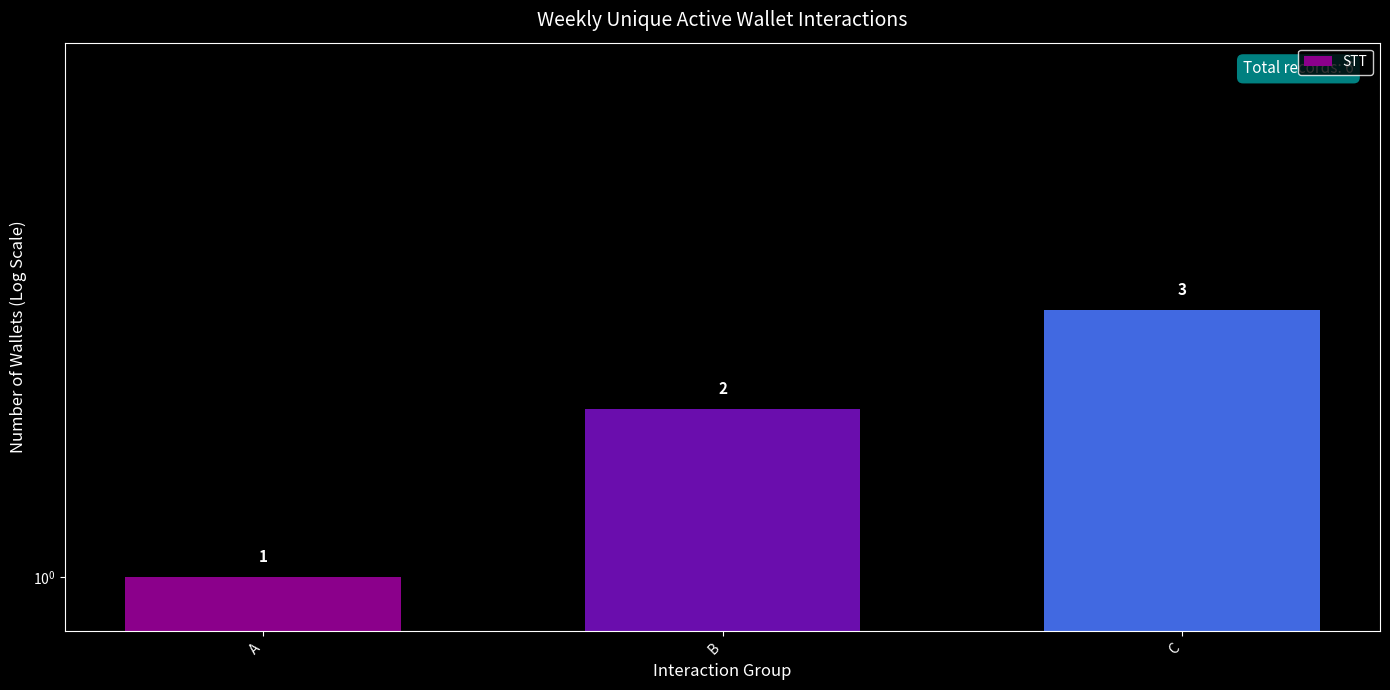

Are the bars grouped side by side (vs. stacked)?

No